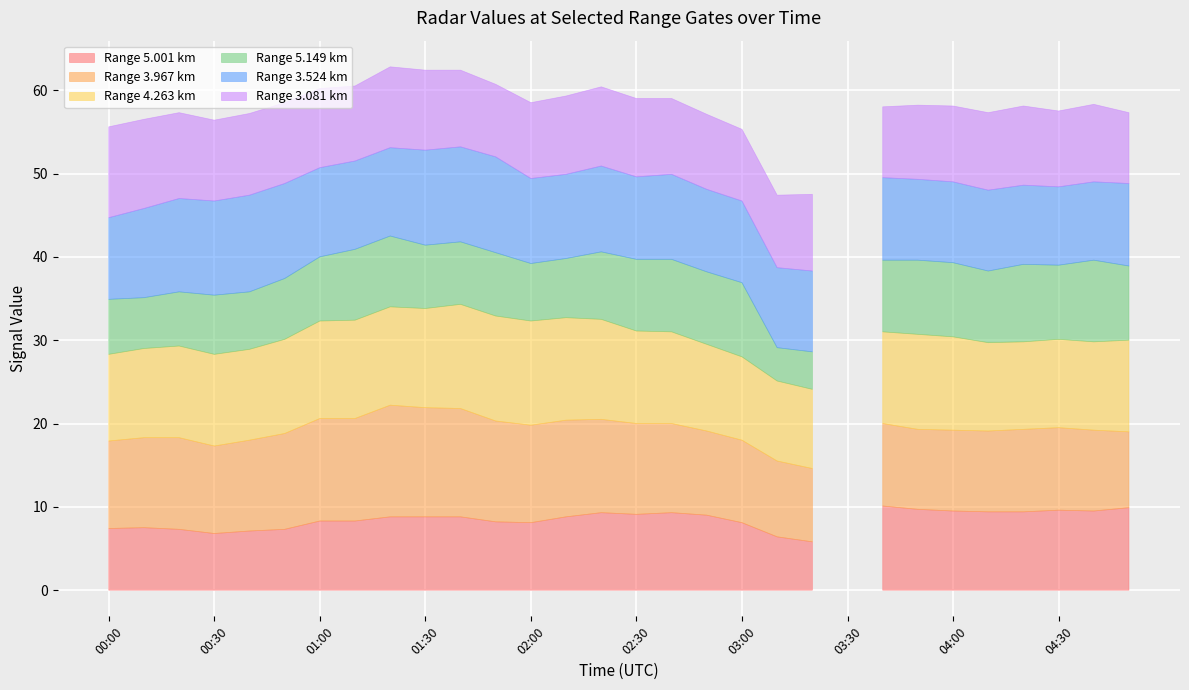

How many data points does each series have?

30